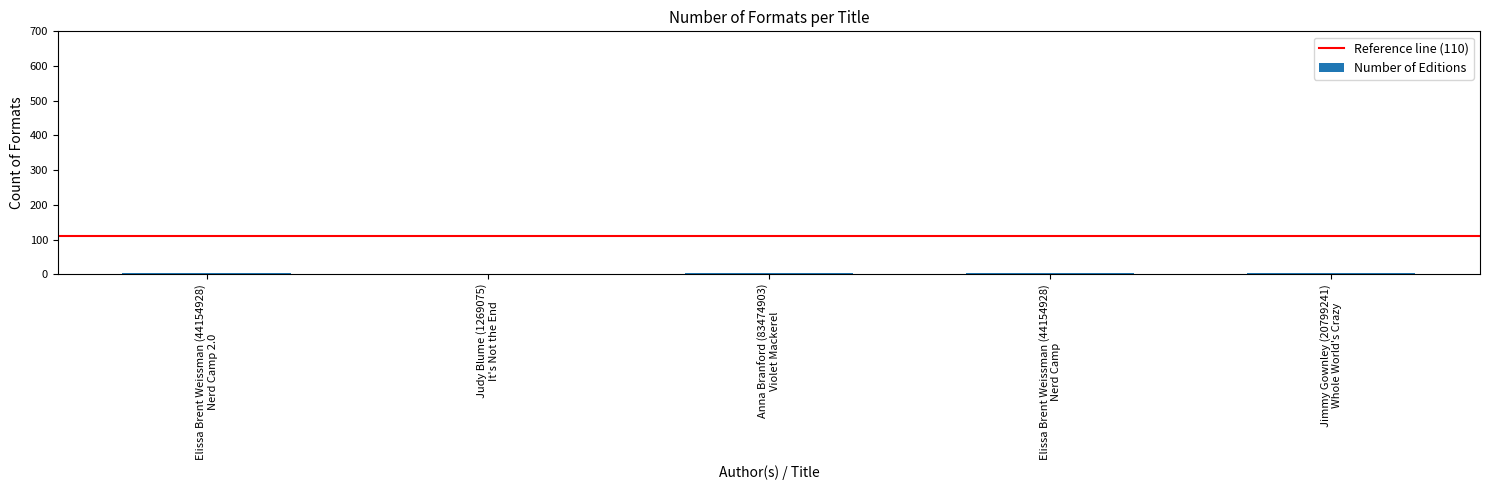

Is it true that the value at Anna Branford (83474903)
Violet Mackerel is 1?

False